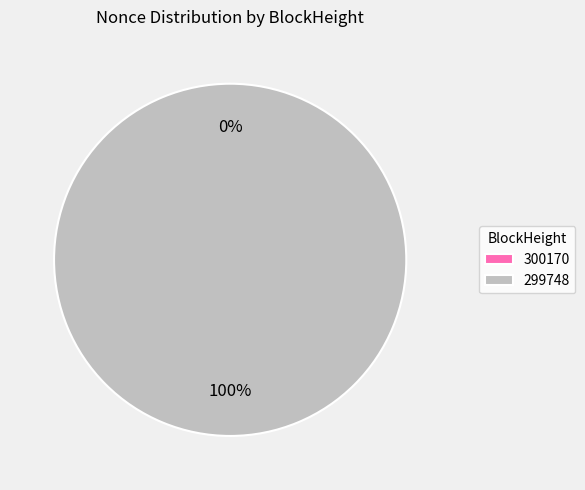

What is the majority slice?

299748